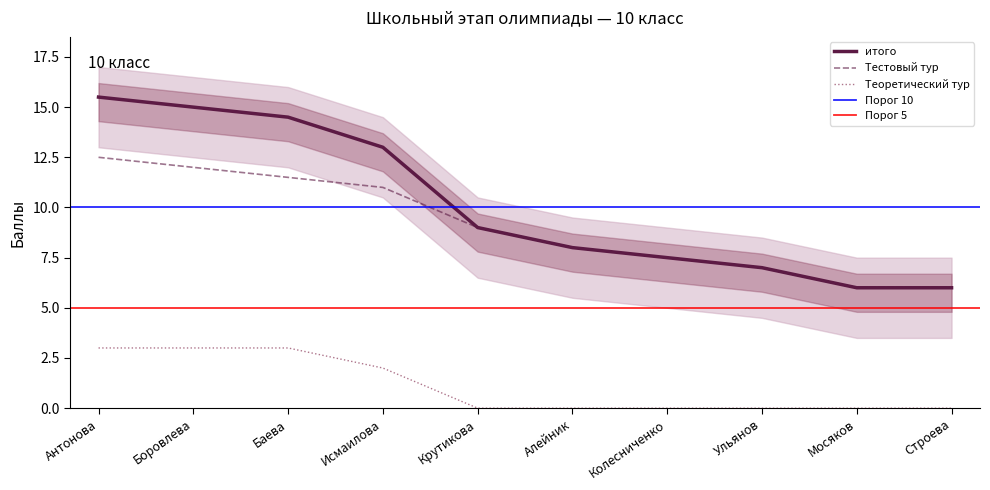

What is the maximum value for итого?

15.5